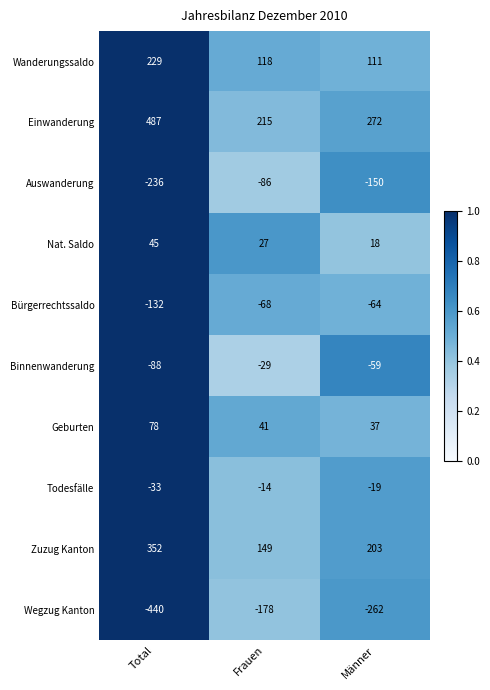

Count the Auswanderung values in the range -236 to -86.

3